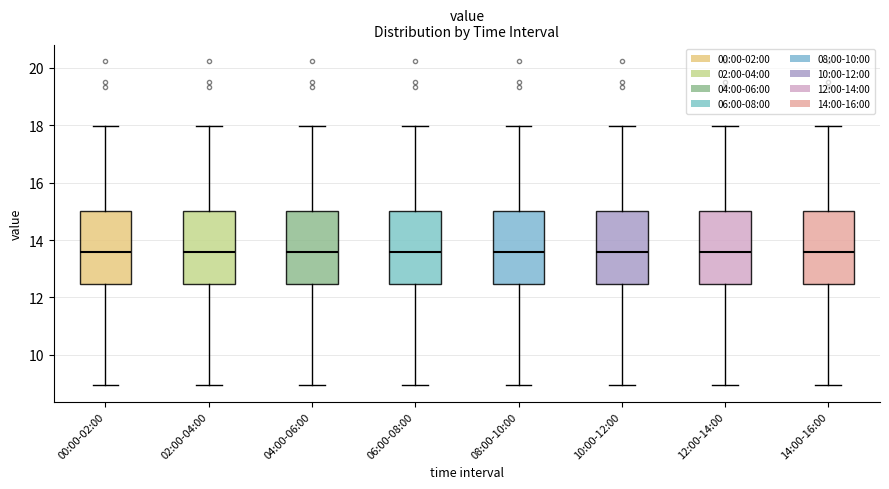

Where does the upper whisker of the box for 04:00-06:00 end on the y-axis? The values are not printed on the chart, so give them approximately, as read against the axis.

18.0